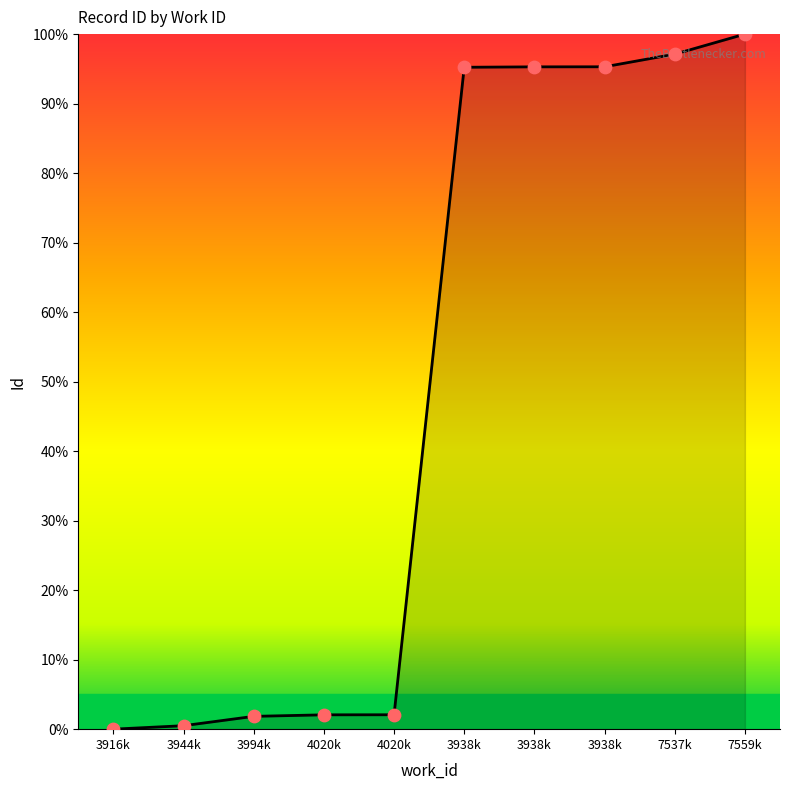

How many lines are shown in the chart?

1